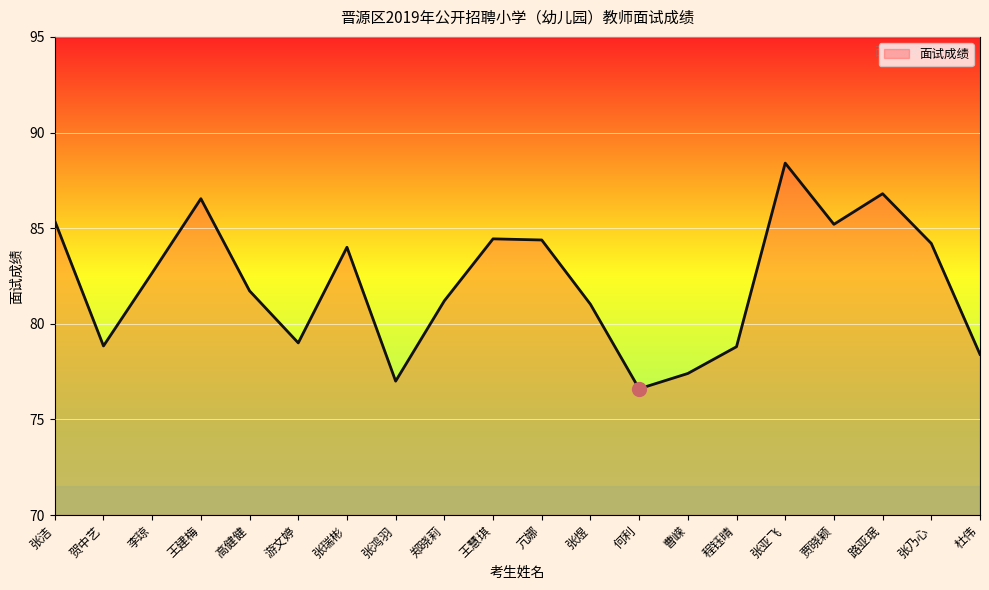

Reading right to left, transcribe all the data shown in this chart.

78.4	84.2	86.8	85.2	88.4	78.8	77.4	76.6	81.0	84.4	84.4	81.2	77.0	84.0	79.0	81.7	86.5	82.7	78.8	85.4